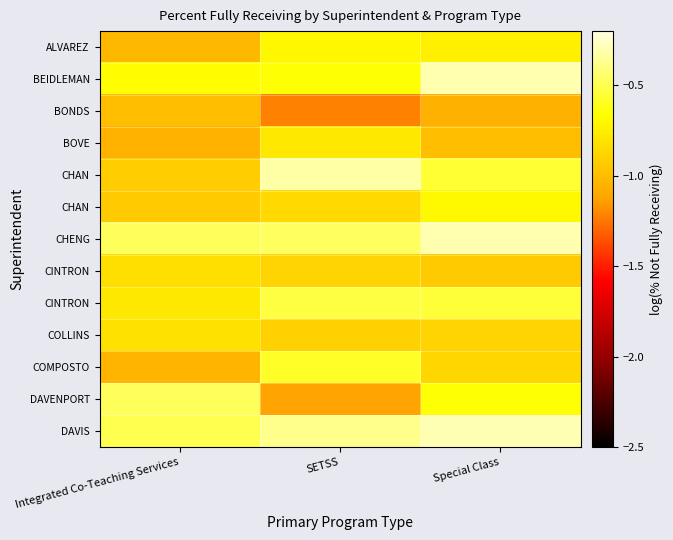

At which category is the sum across all series the highest?

Special Class